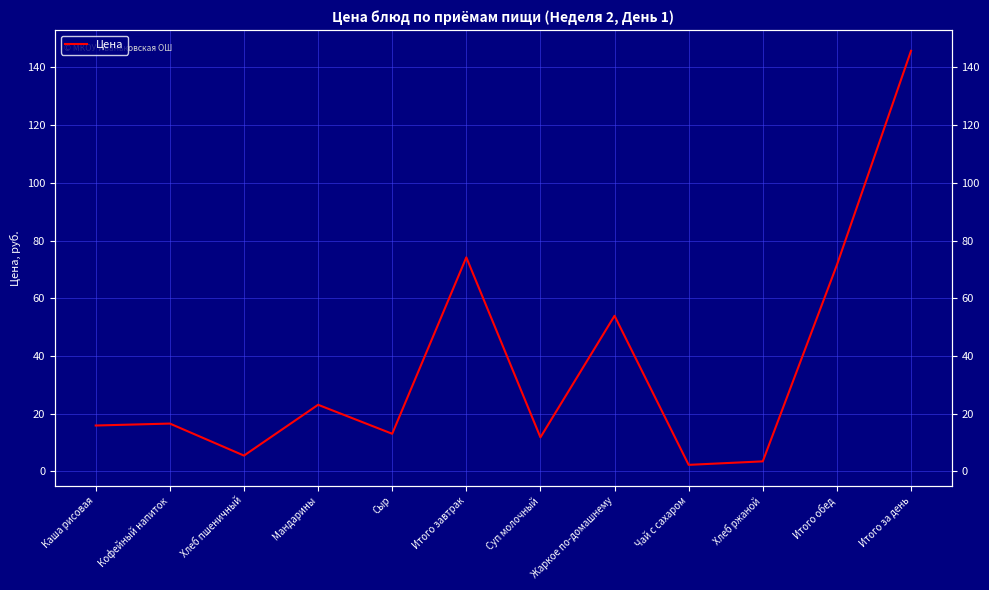

Reading right to left, list all the values displayed in this chart.

Итого за день=145.7	Итого обед=71.5	Хлеб ржаной=3.5	Чай с сахаром=2.3	Жаркое по-домашнему=53.9	Суп молочный=11.8	Итого завтрак=74.2	Сыр=13.1	Мандарины=23.1	Хлеб пшеничный=5.5	Кофейный напиток=16.6	Каша рисовая=15.9